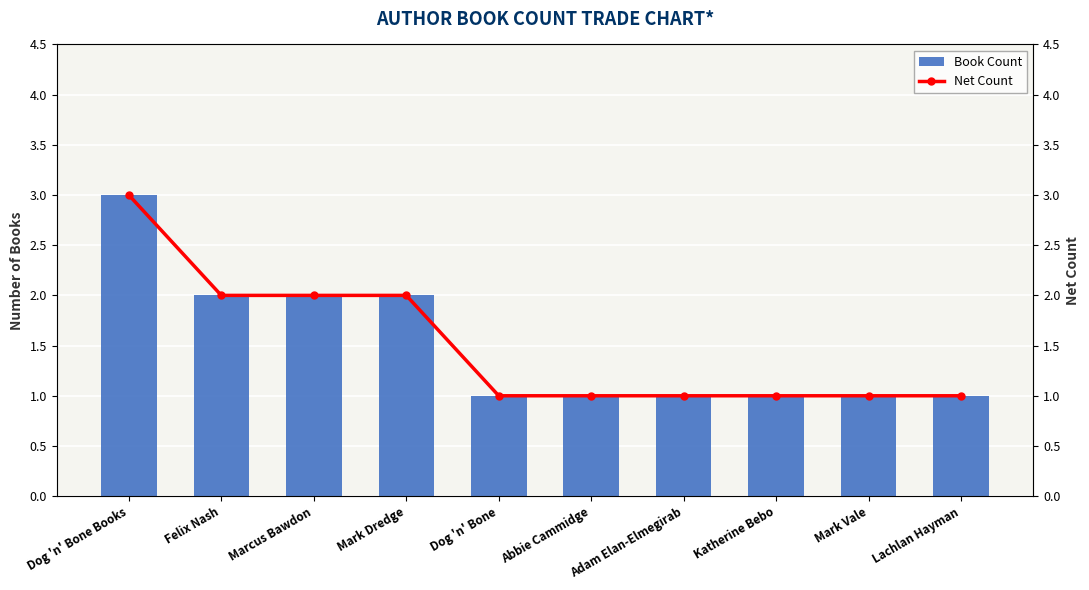

Is it true that Net Count equals 0 at Mark Dredge?

False